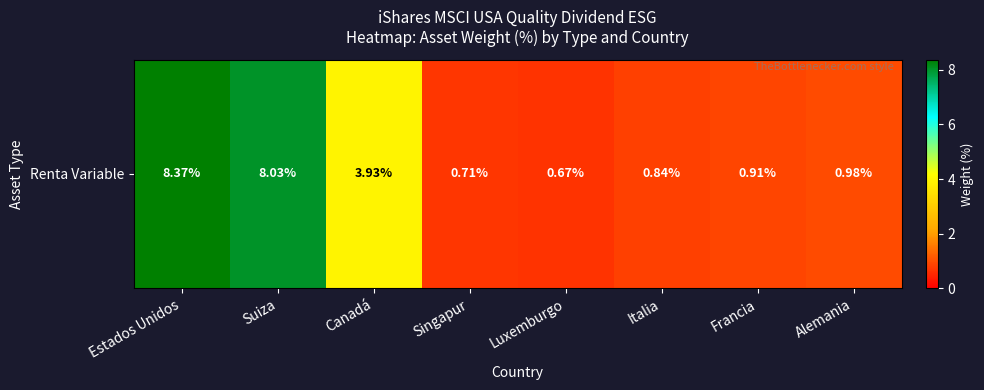

What is the smallest value displayed?

0.7